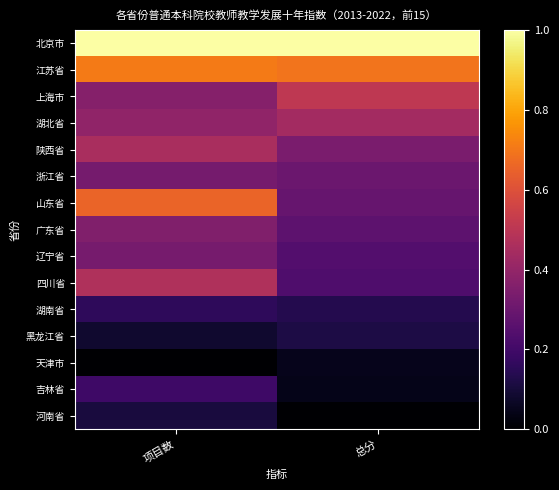

Which series has the widest spread of values?

山东省